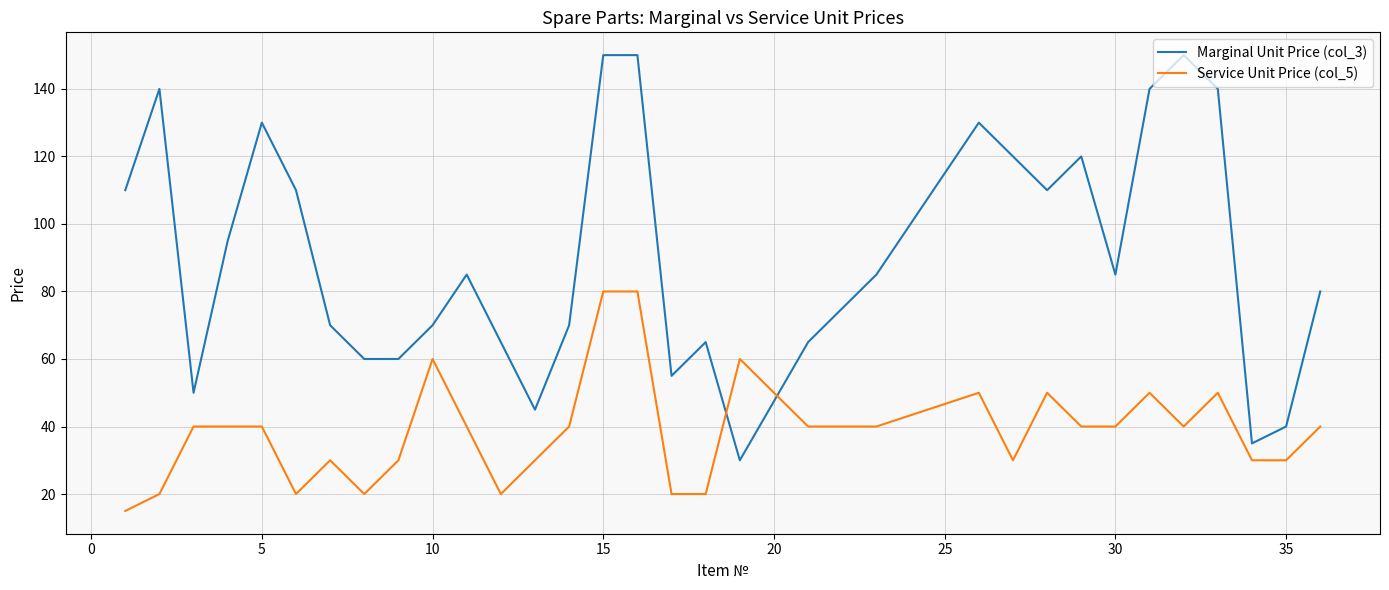

Which series has the largest total across all categories?

Marginal Unit Price (col_3)